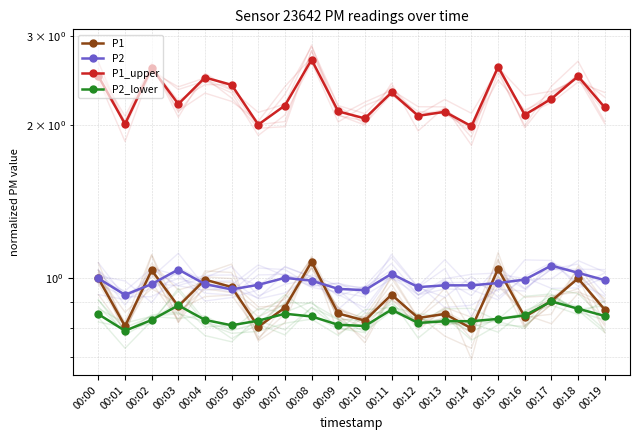

At which category is the sum across all series the highest?

00:08